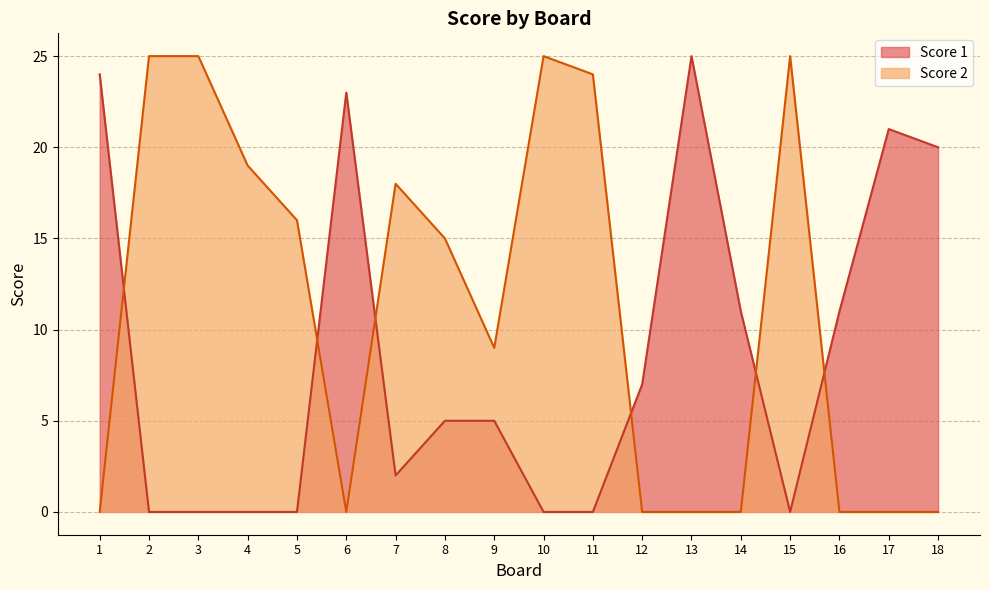

Reading left to right, transcribe all the data shown in this chart.

Score 1: 1=24	2=0	3=0	4=0	5=0	6=23	7=2	8=5	9=5	10=0	11=0	12=7	13=25	14=11	15=0	16=11	17=21	18=20
Score 2: 1=0	2=25	3=25	4=19	5=16	6=0	7=18	8=15	9=9	10=25	11=24	12=0	13=0	14=0	15=25	16=0	17=0	18=0